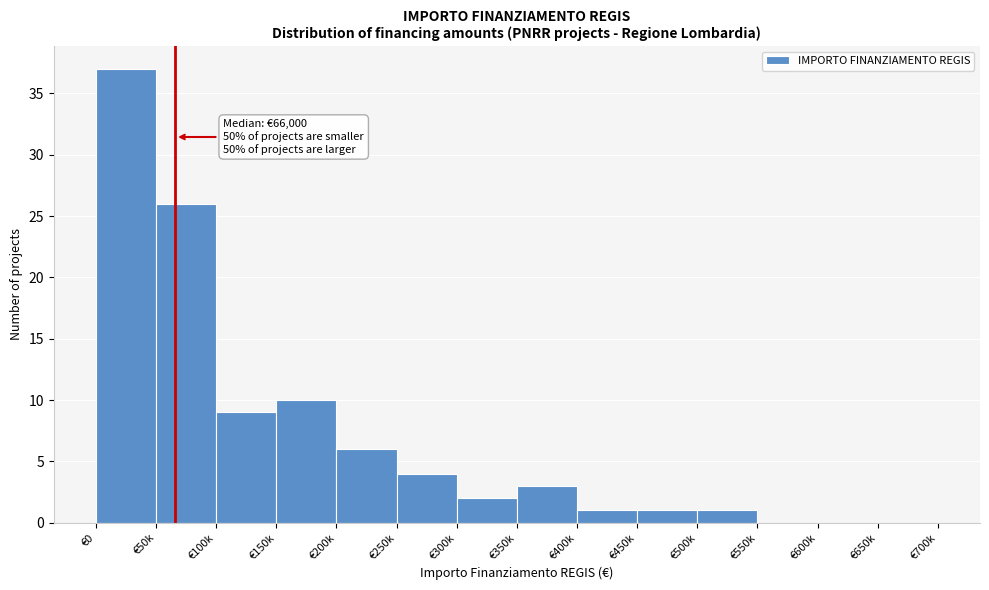

Reading right to left, list all the values displayed in this chart.

€650k=0	€600k=0	€550k=0	€500k=1	€450k=1	€400k=1	€350k=3	€300k=2	€250k=4	€200k=6	€150k=10	€100k=9	€50k=26	€0=37